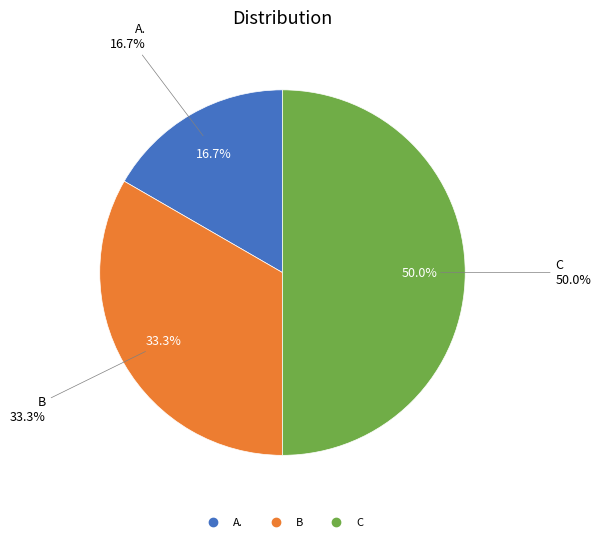

Do C and A. together represent more than half of the pie?

Yes